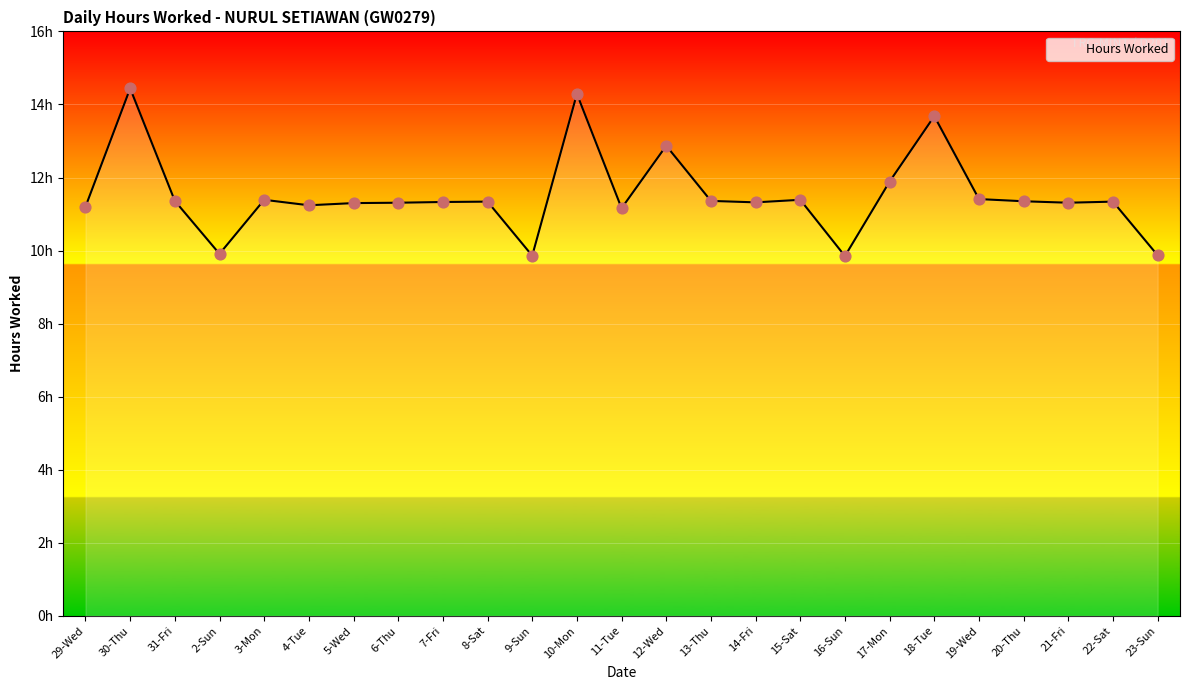

What is the ratio of the value at 17-Mon to the value at 12-Wed?

0.9